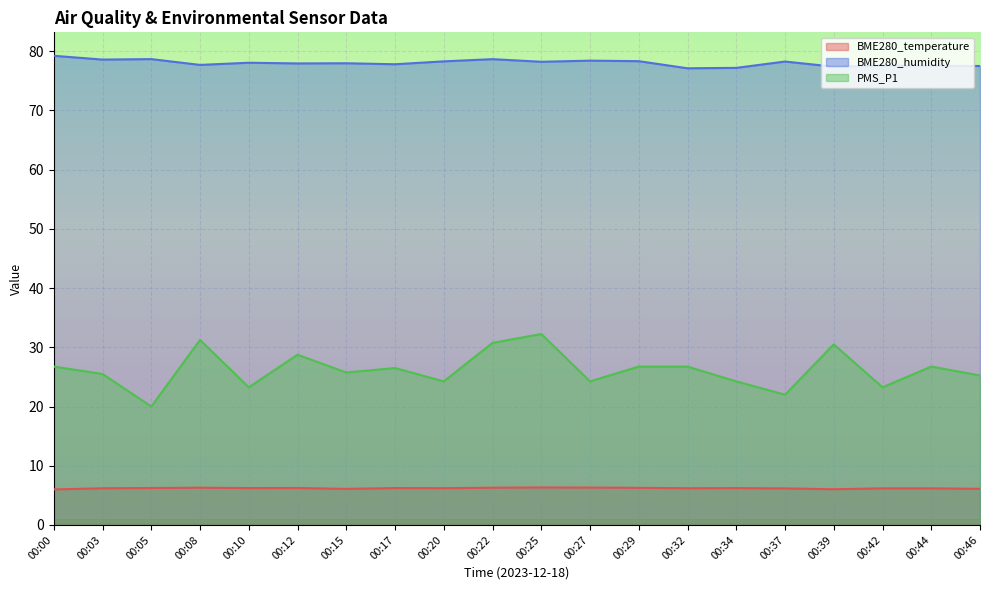

List the series in order of their overall mean, lowest first.

BME280_temperature, PMS_P1, BME280_humidity